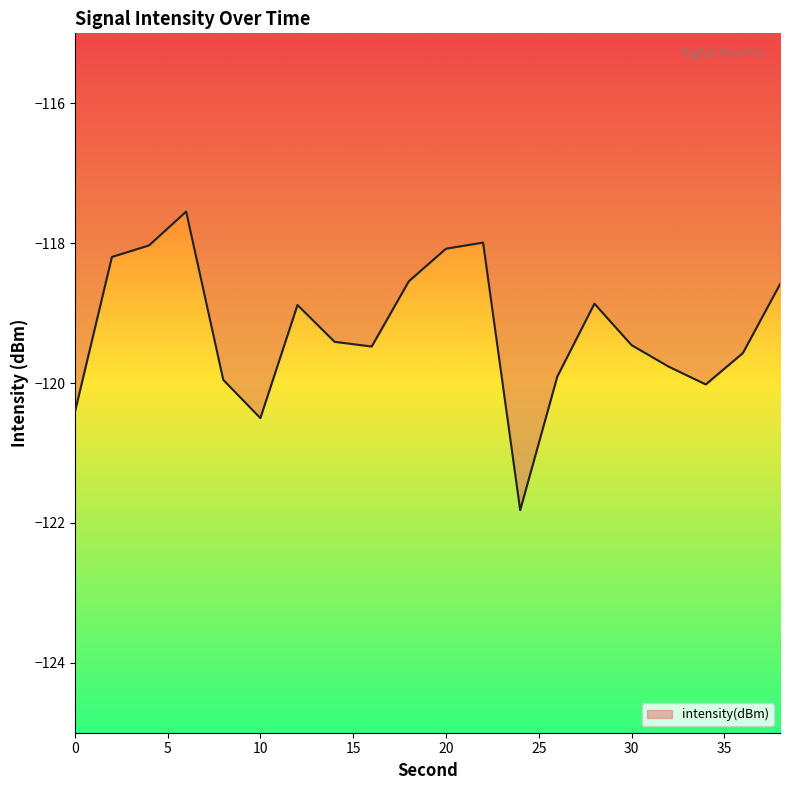

What is the difference between the maximum and minimum values?

4.3